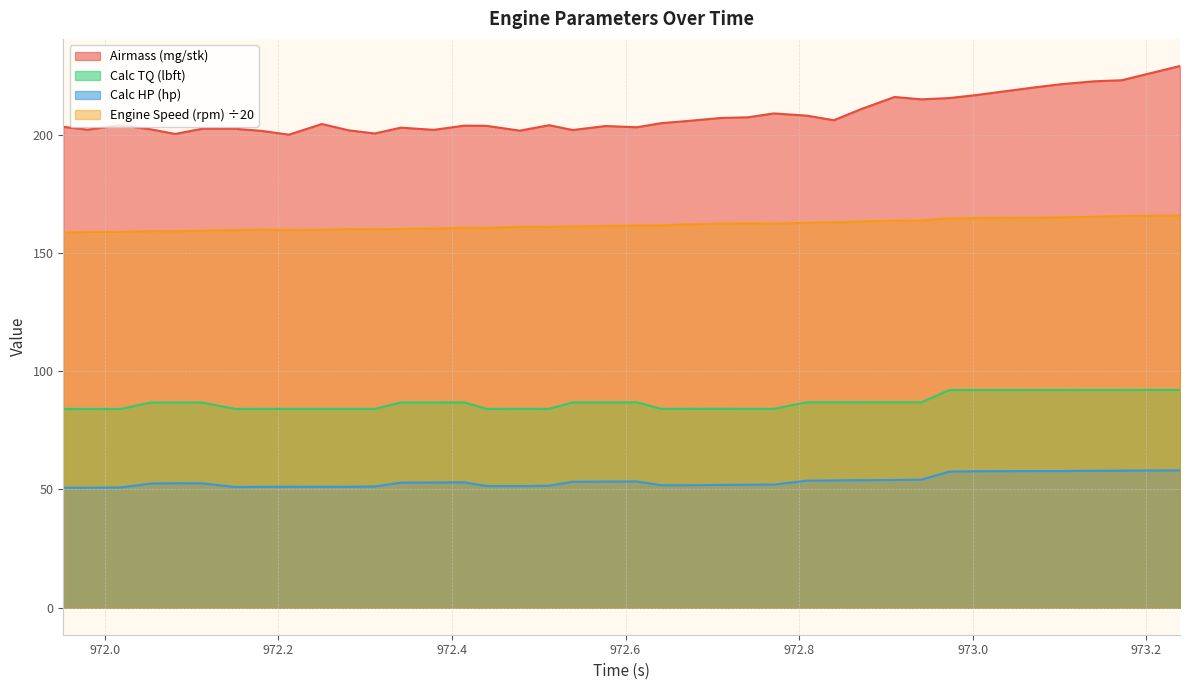

What position from the right is 972.539?

21